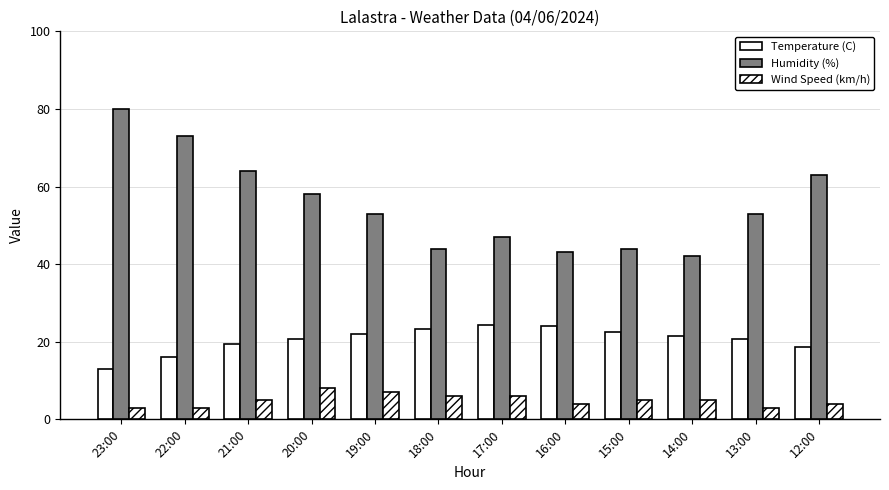

What is the lowest value of the Temperature (C) series?

13.1